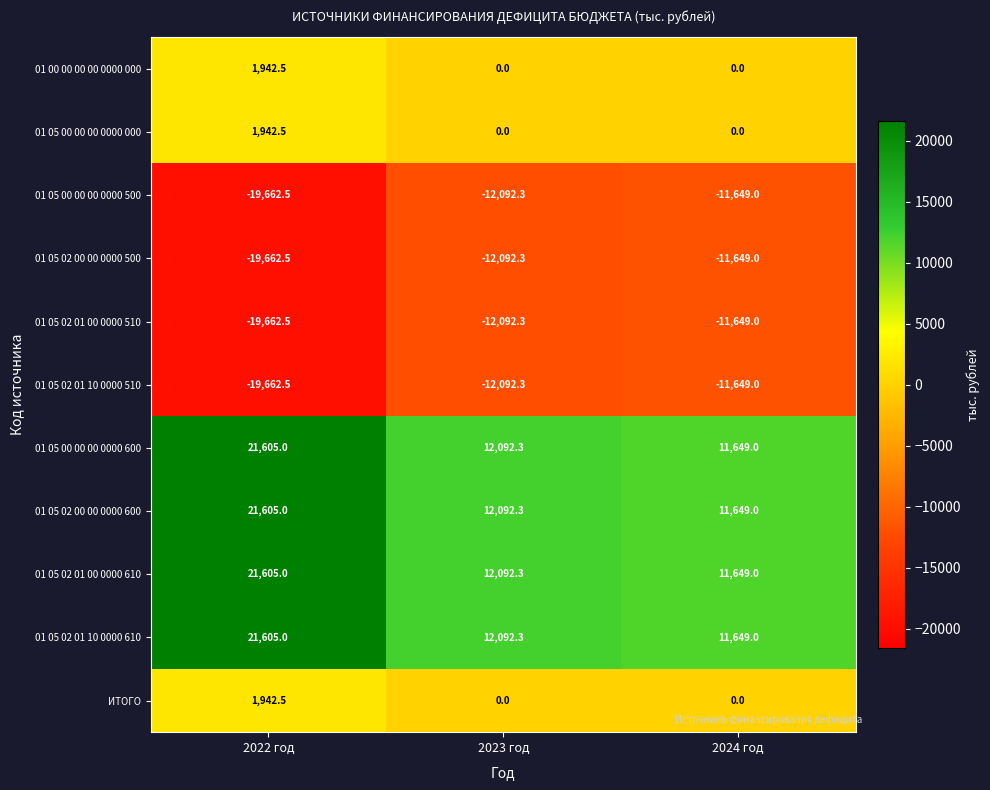

What is the sum of all 01 05 02 00 00 0000 600 values?

45346.3